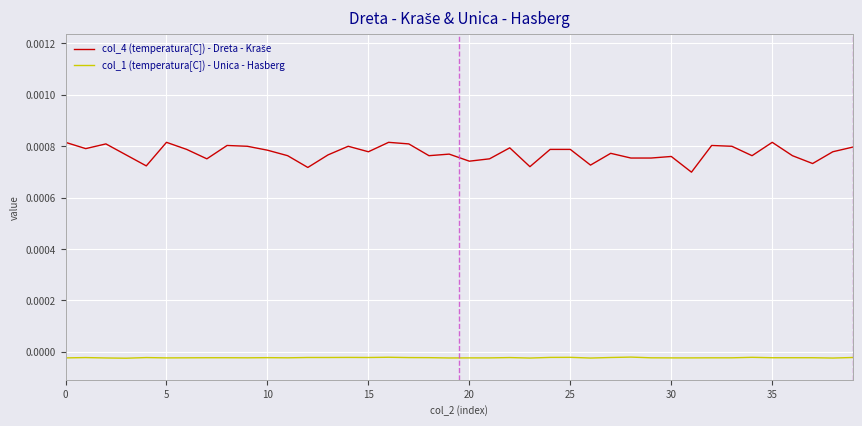

List the series in order of their overall mean, lowest first.

col_1 (temperatura[C]) - Unica - Hasberg, col_4 (temperatura[C]) - Dreta - Kraše